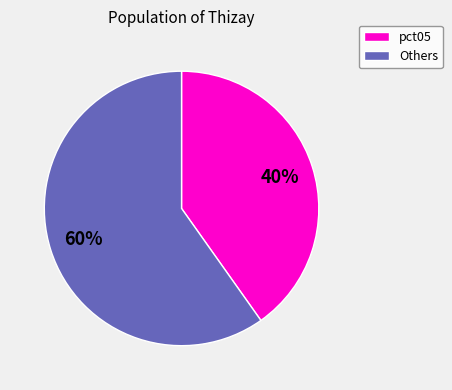

To the nearest percent, what is the difference between the largest and smallest slice percentages?

20%